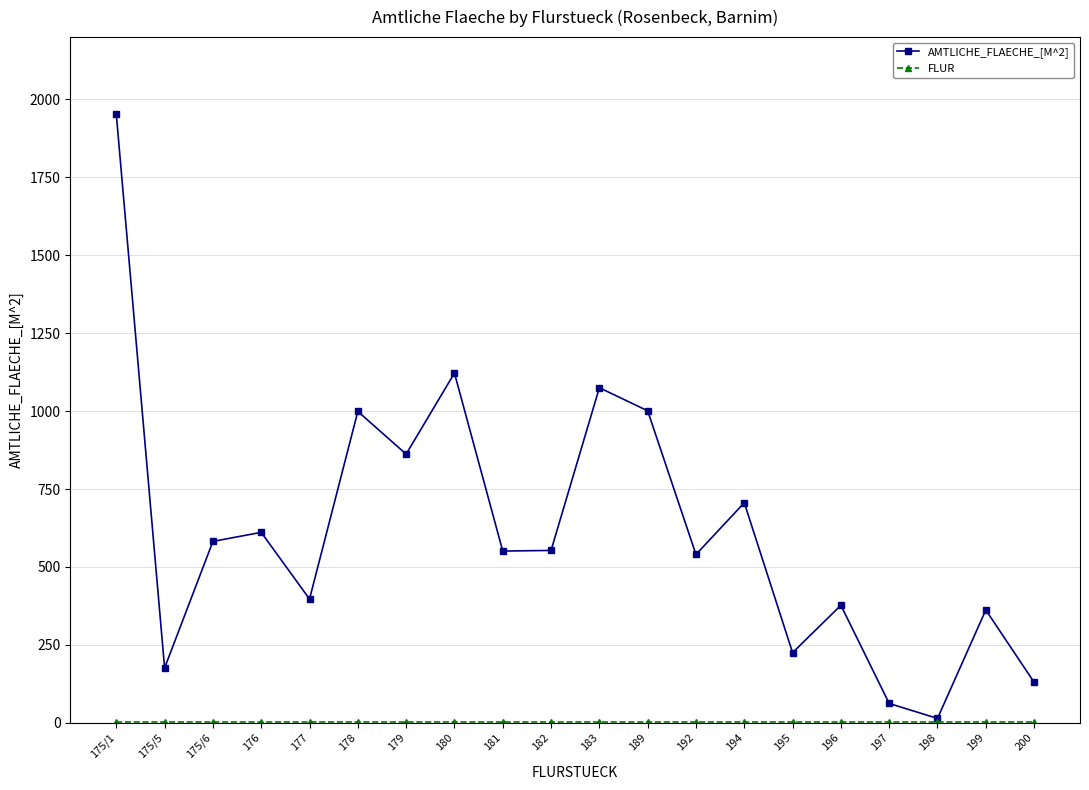

True or false: AMTLICHE_FLAECHE_[M^2] has a value of 1122 at 180.

True